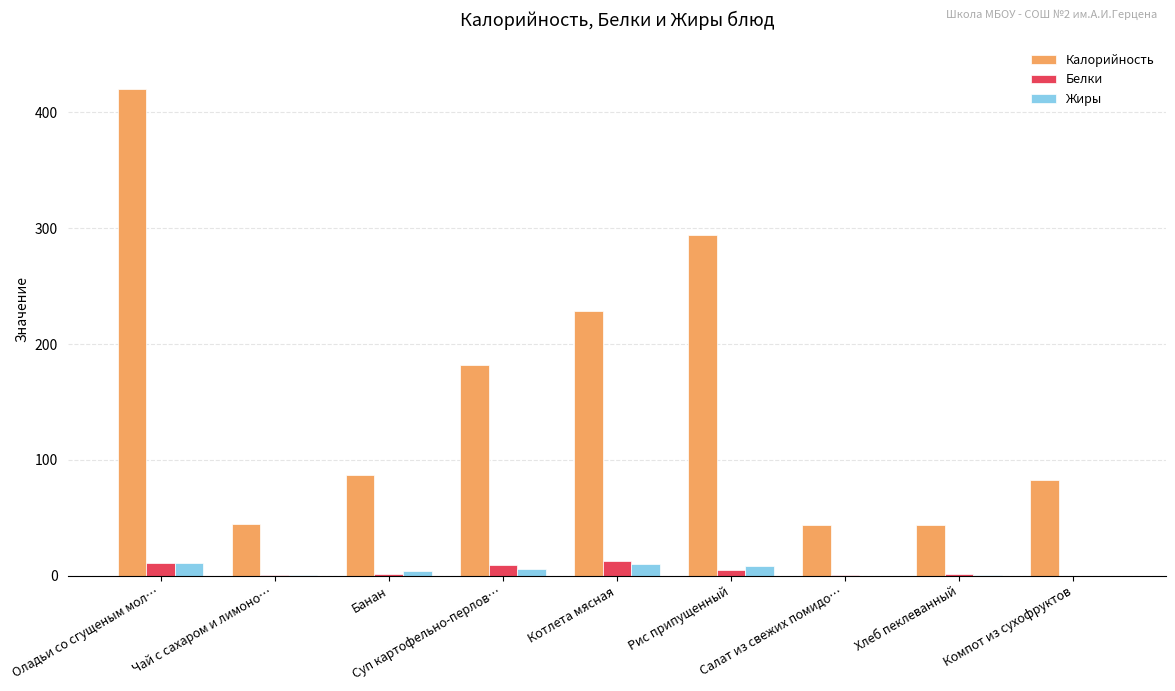

What is the total value across all series at Хлеб пеклеванный?

45.5